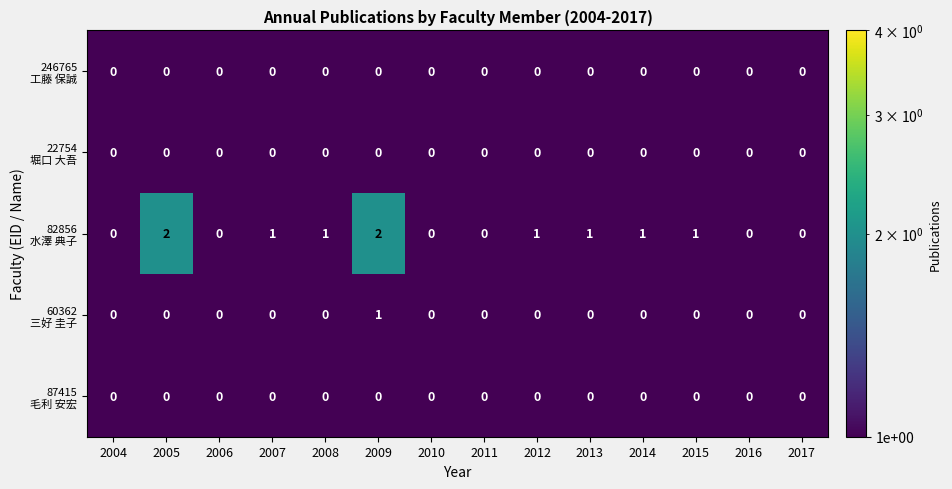

At which category is the sum across all series the highest?

2009